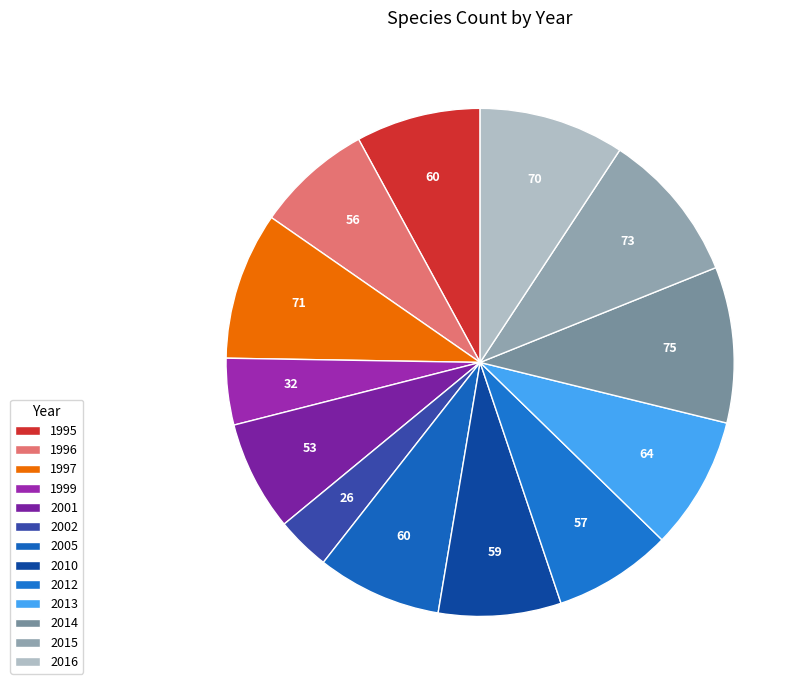

To the nearest percent, what is the difference between the largest and smallest slice percentages?

6%